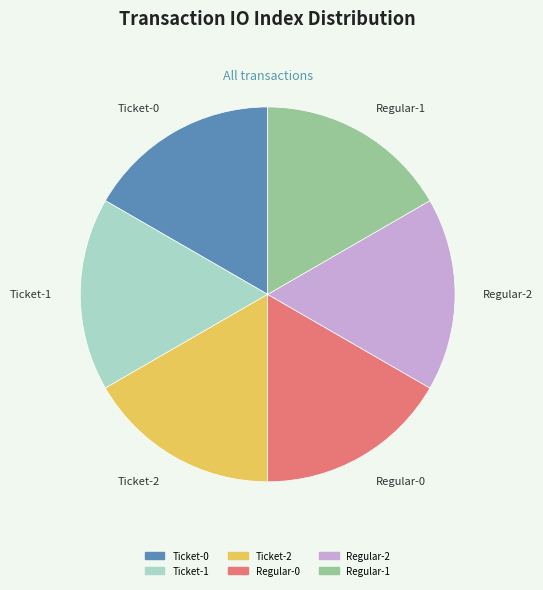

How many segments does this pie chart have?

6